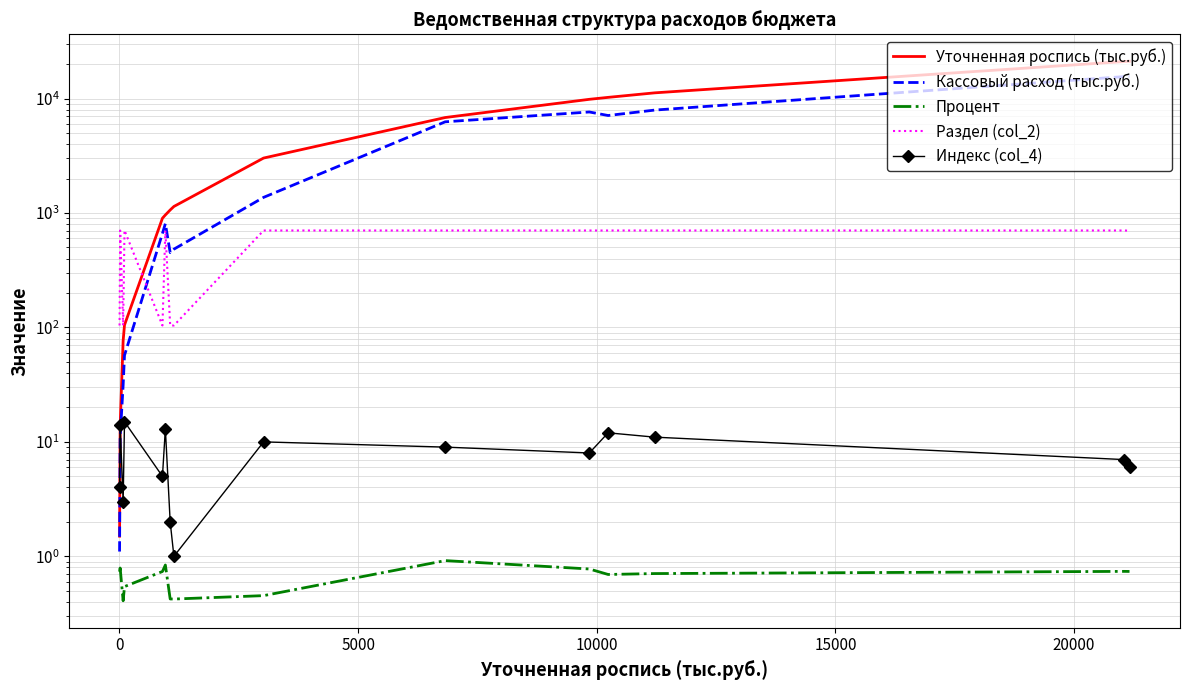

Reading left to right, list all the values displayed in this chart.

Уточненная роспись (тыс.руб.): 1.5	14.0	76.5	104.9	900.0	961.0	1062.0	1140.0	3019.0	6824.1	9844.0	10236.8	11211.8	21055.8	21160.7
Кассовый расход (тыс.руб.): 1.1	11.1	31.3	57.0	663.3	806.9	450.5	482.8	1369.0	6261.4	7630.4	7107.2	7925.1	15555.5	15612.6
Процент: 0.7	0.8	0.4	0.5	0.7	0.8	0.4	0.4	0.5	0.9	0.8	0.7	0.7	0.7	0.7
Раздел (col_2): 104.0	703.0	104.0	705.0	104.0	703.0	104.0	104.0	703.0	703.0	703.0	703.0	703.0	703.0	700.0
Индекс (col_4): 4.0	14.0	3.0	15.0	5.0	13.0	2.0	1.0	10.0	9.0	8.0	12.0	11.0	7.0	6.0